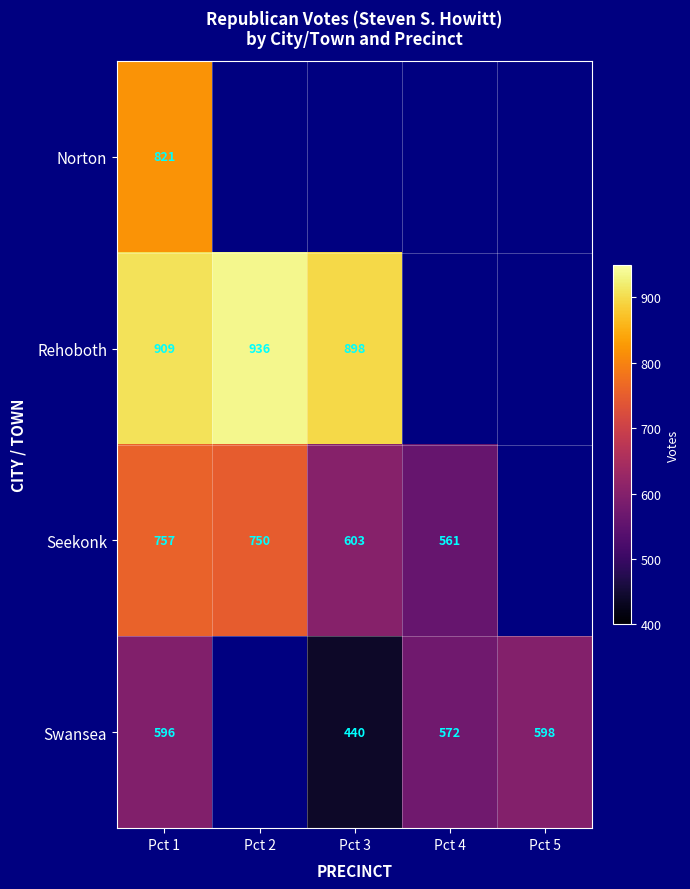

What is the difference between the highest and lowest values at Pct 1?

313